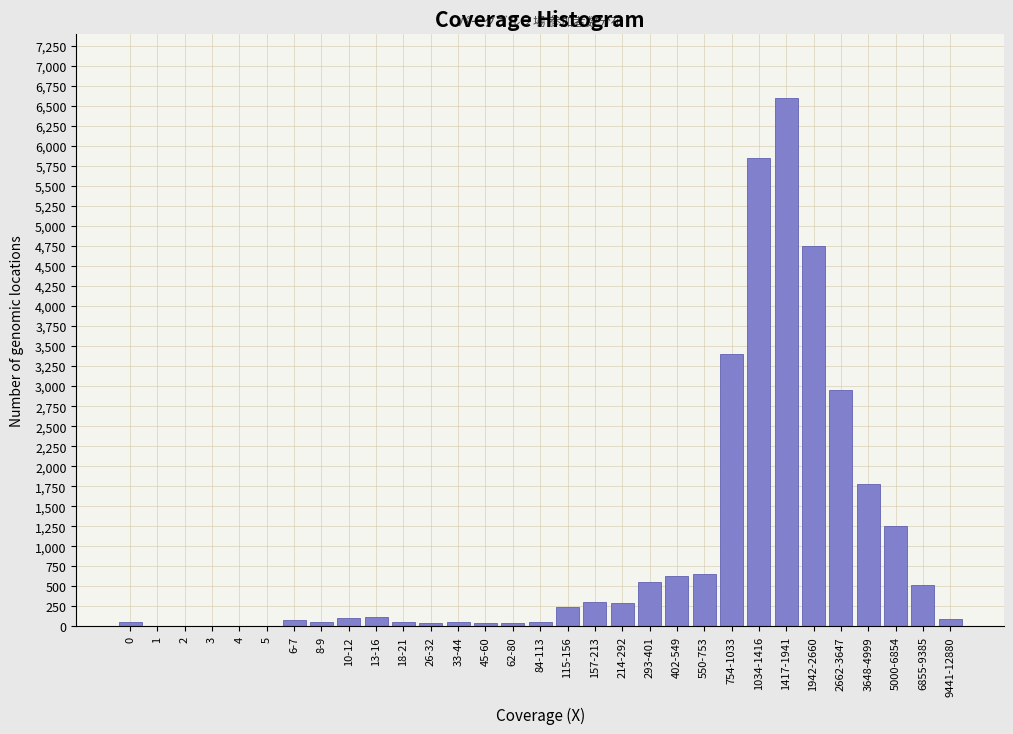

What is the maximum value shown in the chart?

6600